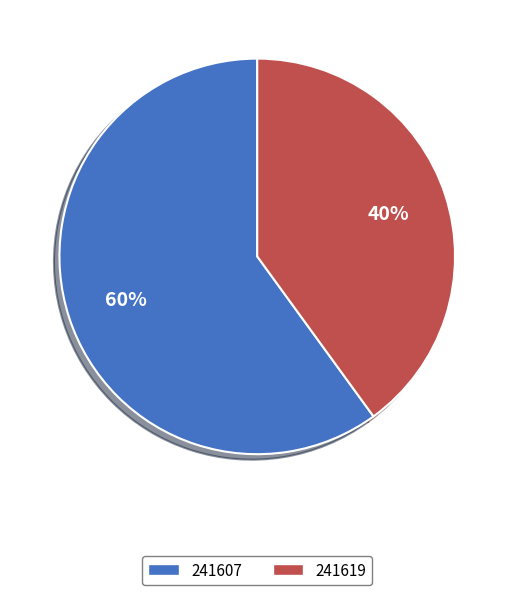

To the nearest percent, what is the difference between the 241619 and 241607 slice percentages?

20%